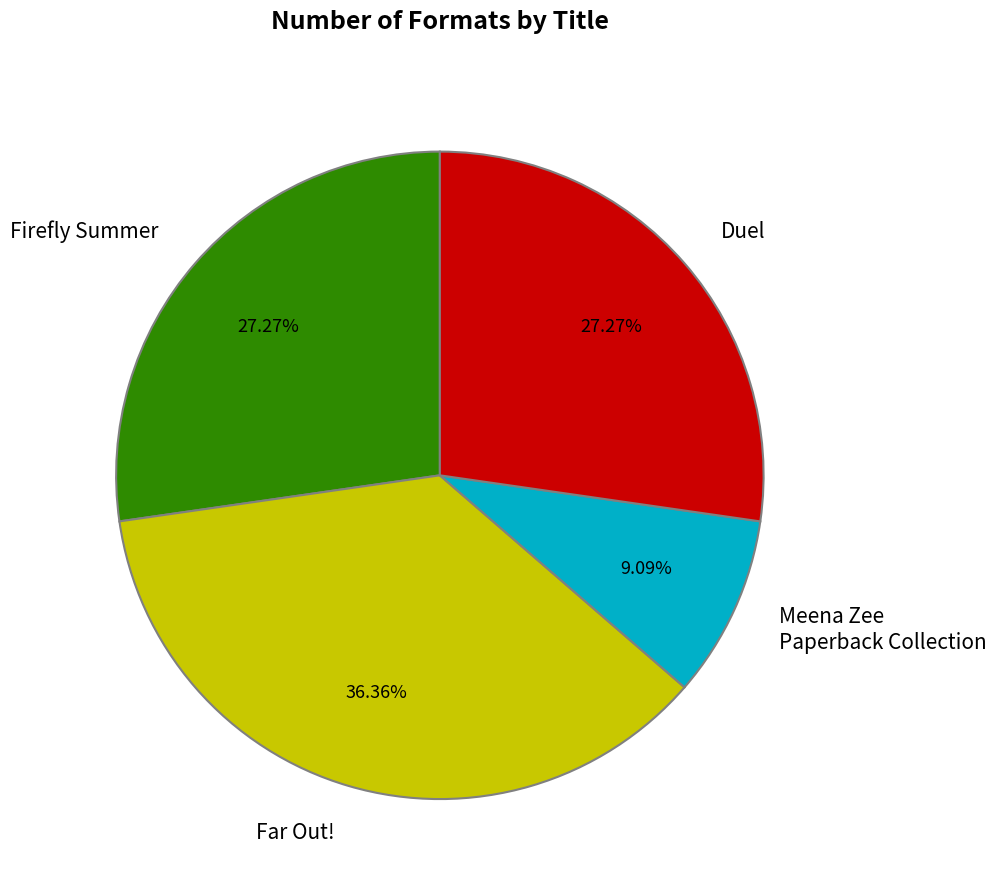

What is the smallest slice in the pie chart?

Meena Zee Paperback Collection